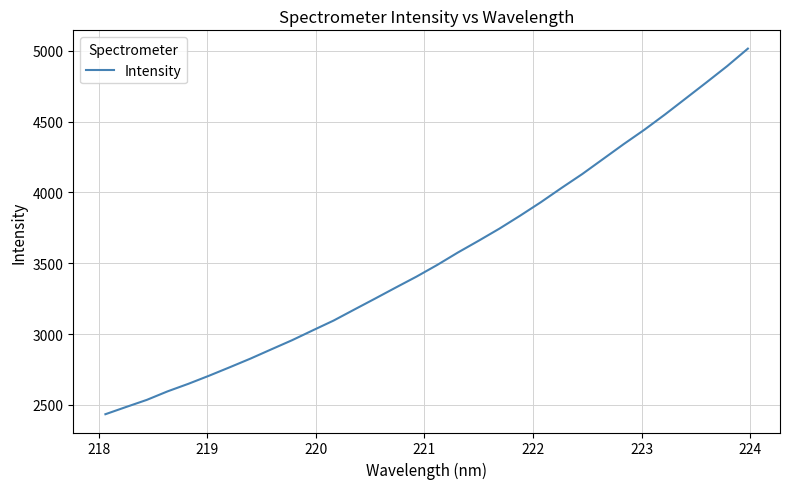

What is the smallest value displayed?

2434.1